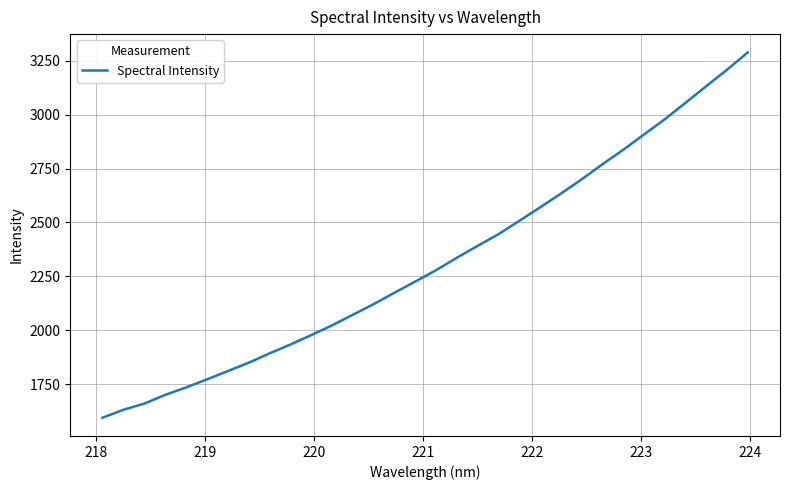

What is the difference between the maximum and minimum values?

1693.4